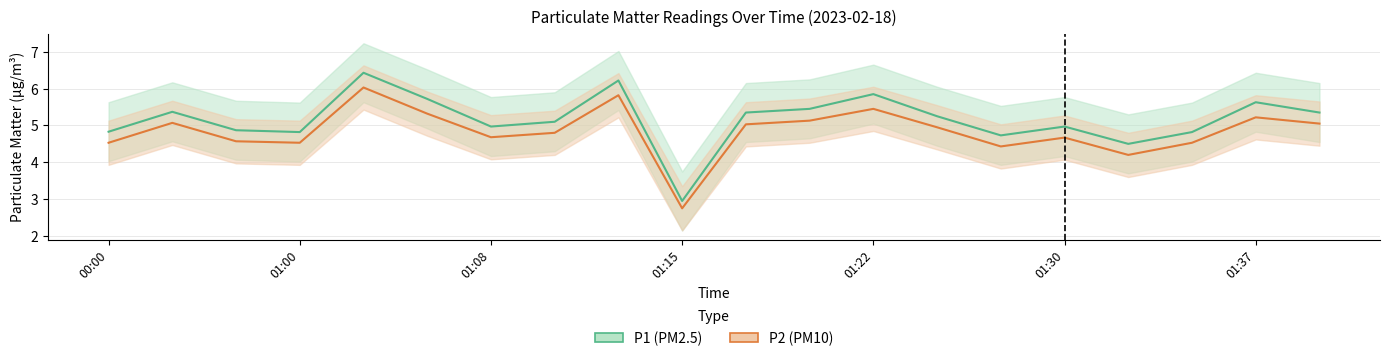

At how many categories does at least one series exceed 5?

11